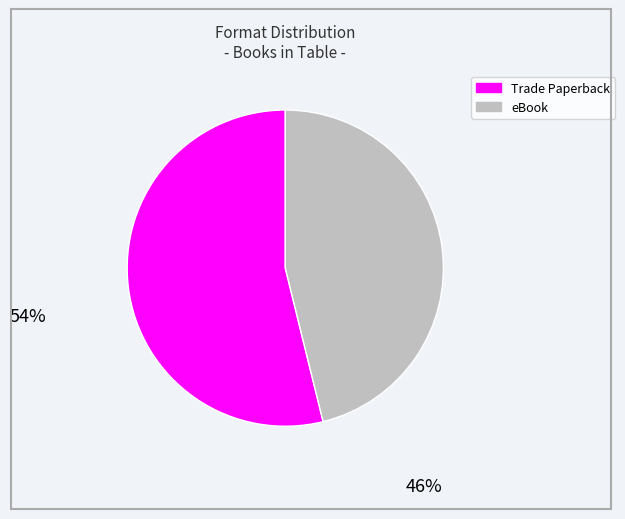

Is there any slice that represents more than half of the pie?

Yes